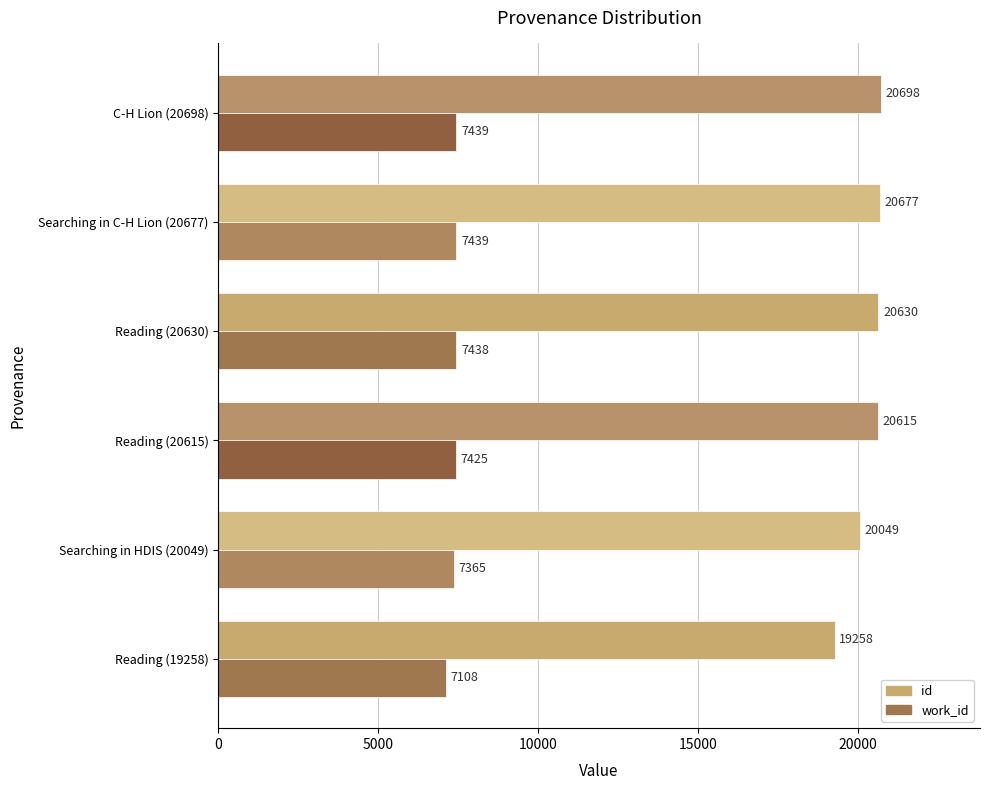

The value of work_id at Reading (19258) is 4298. True or false?

False